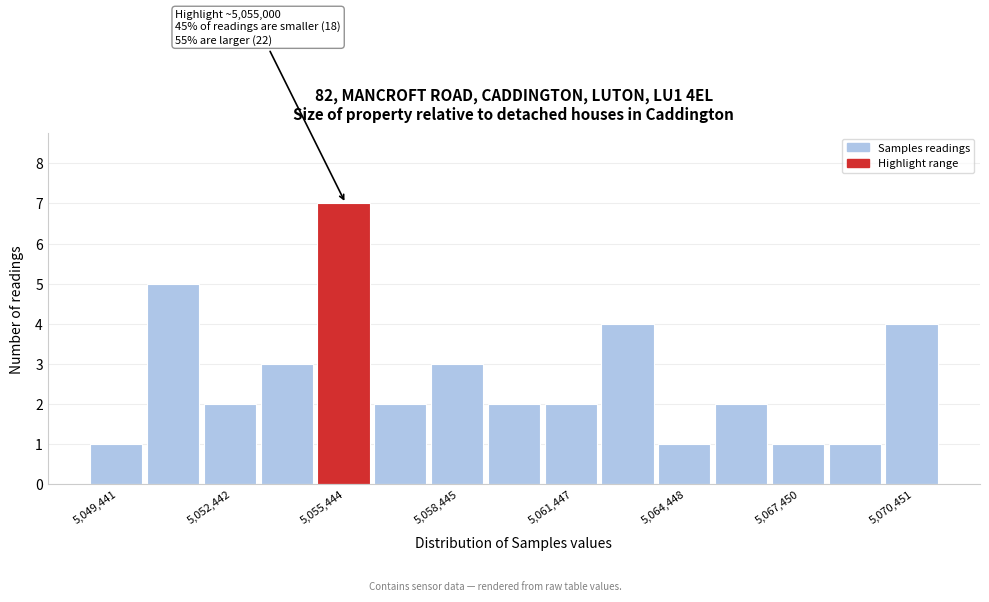

Read against the x-axis, roughly where is the centre of the tallest bar?

5055500